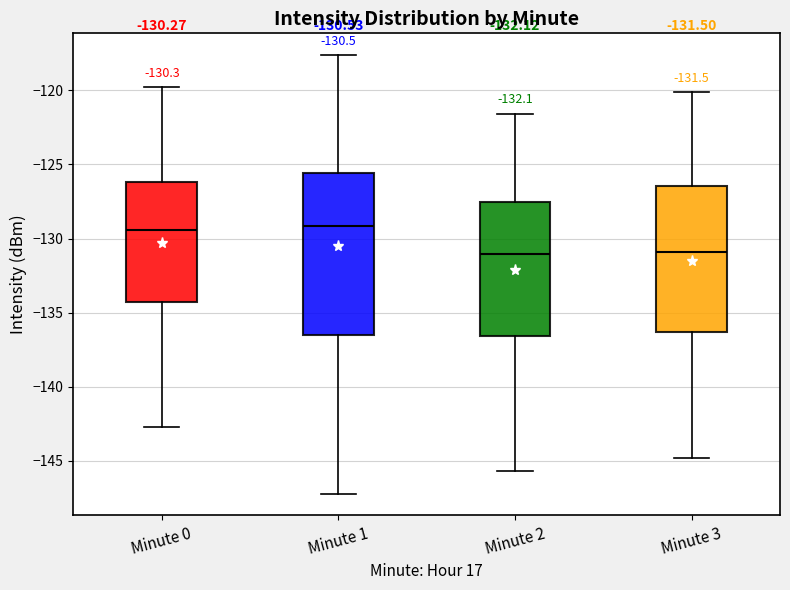

Comparing the boxes themselves (not the whiskers), which one is the tallest?

Minute 1